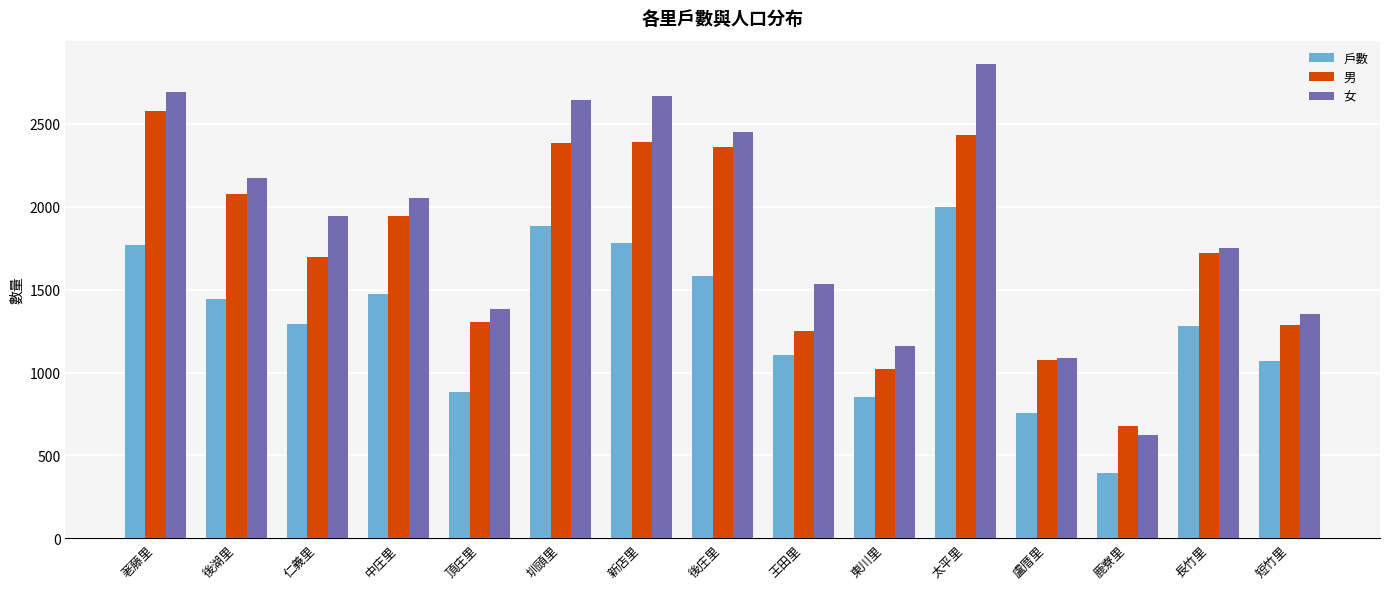

What is the value of the 戶數 bar at the 5th from the left?

883